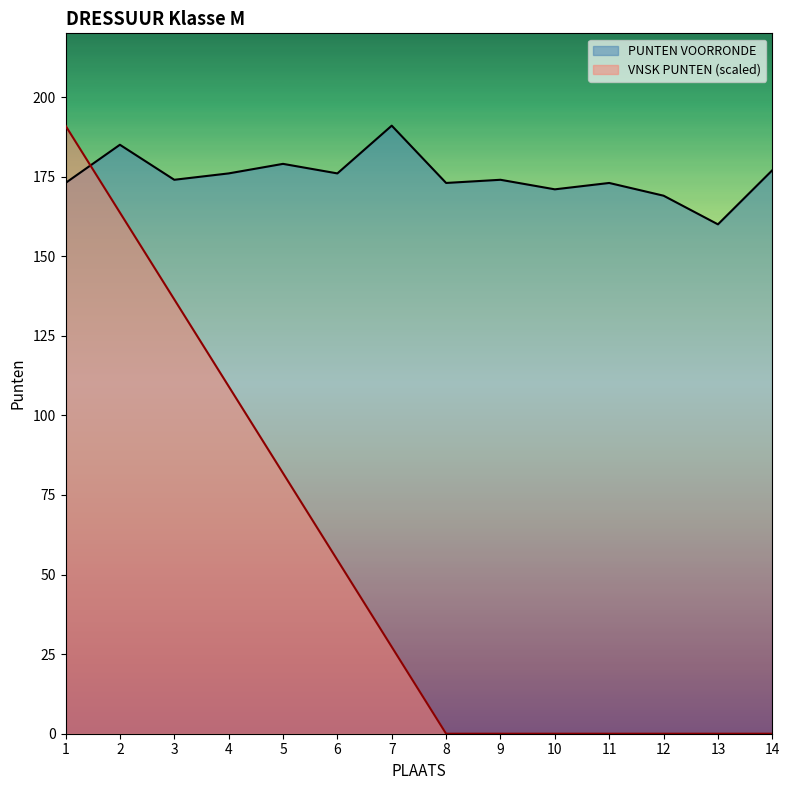

At which category does PUNTEN VOORRONDE reach its first local valley?

3